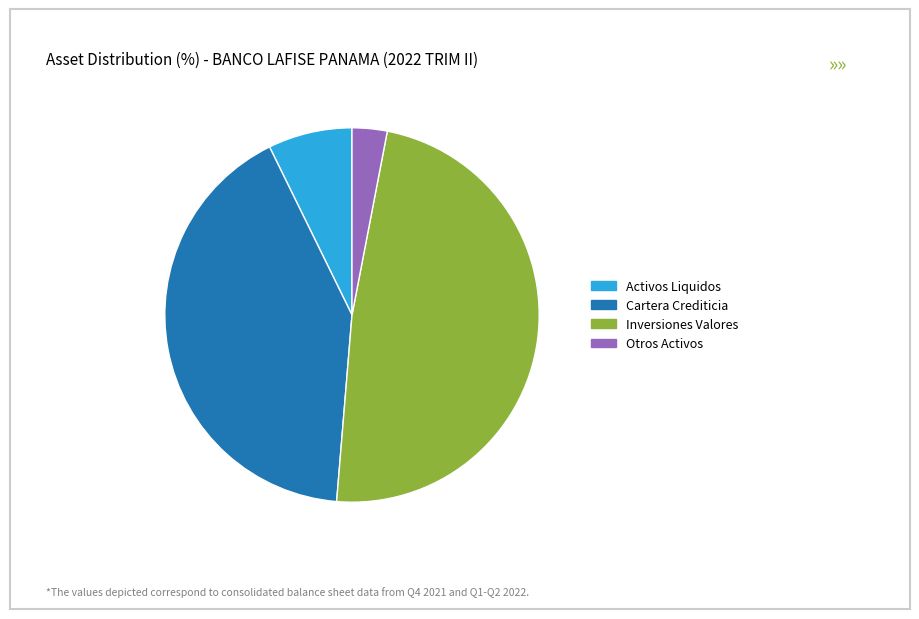

Does any single category account for the majority?

No